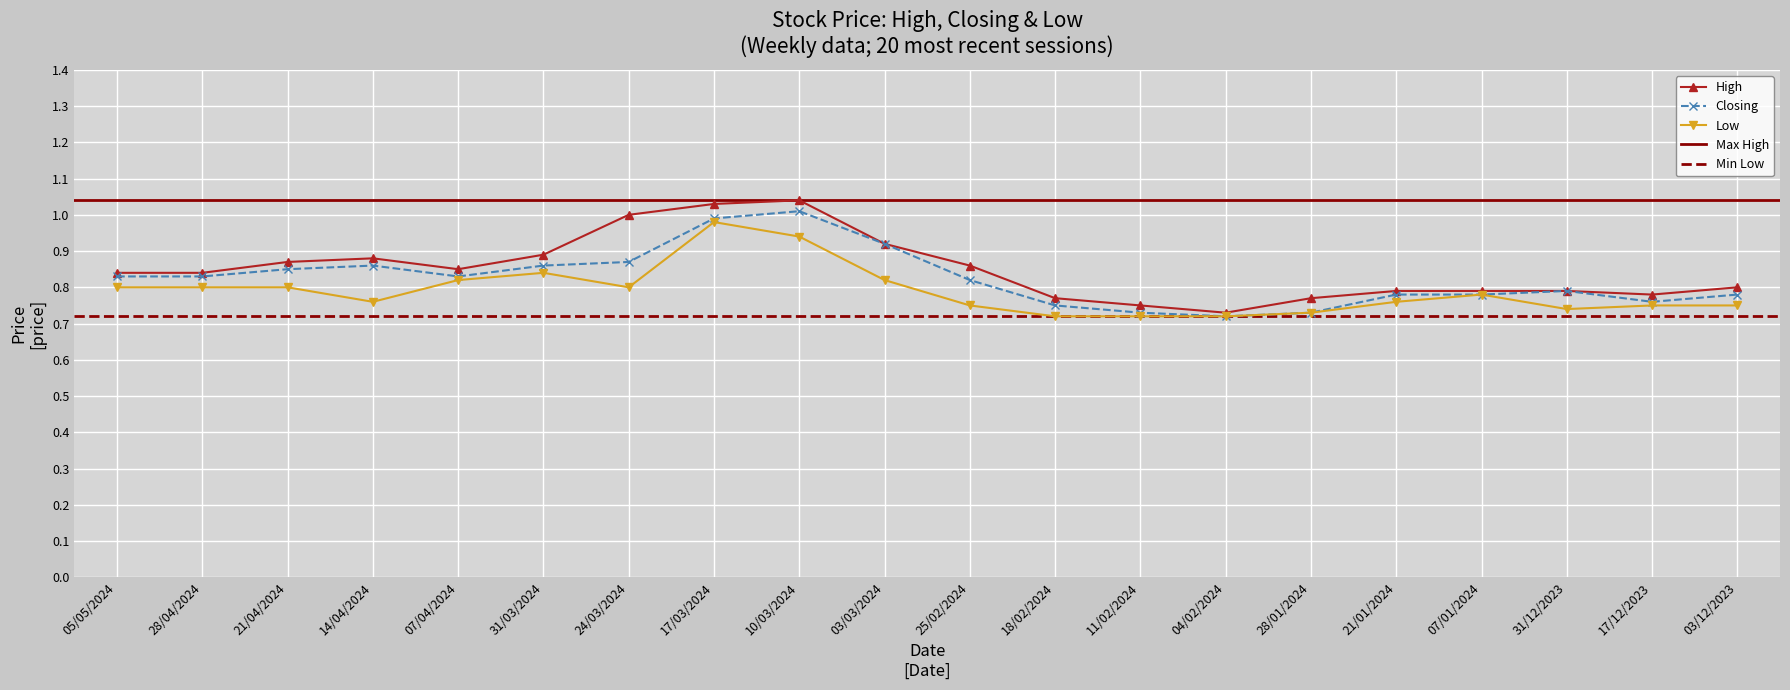

Which category has the highest value in the Closing series?

10/03/2024